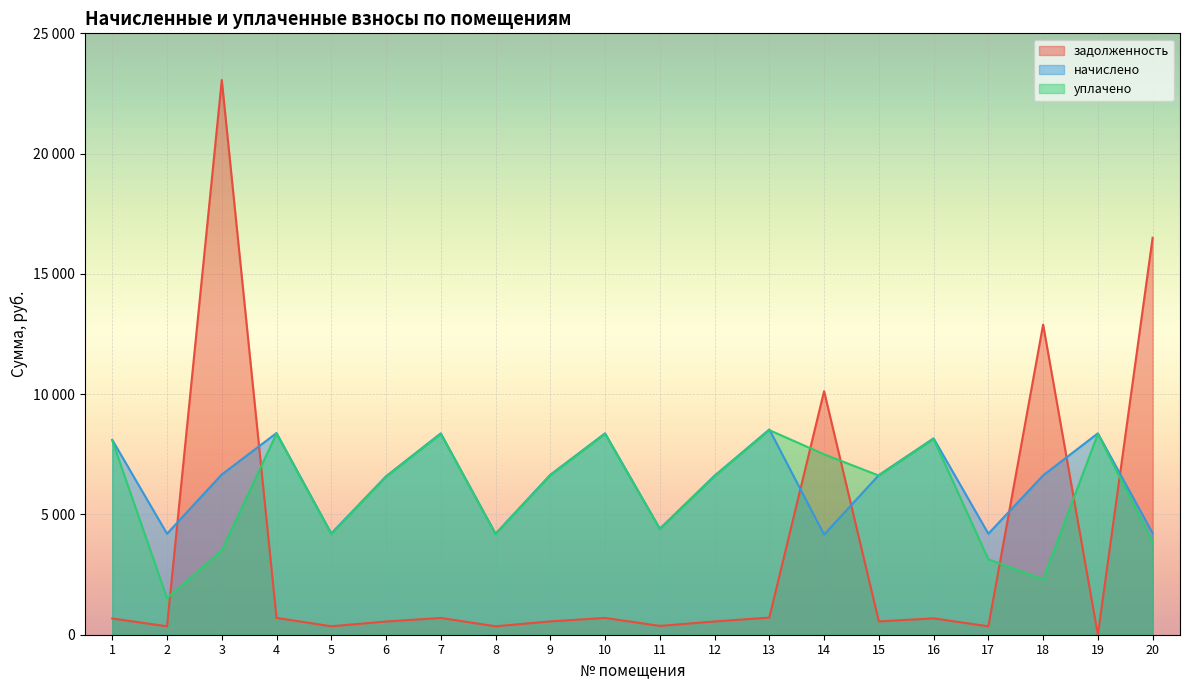

Is it true that уплачено equals 2449.4 at 16?

False